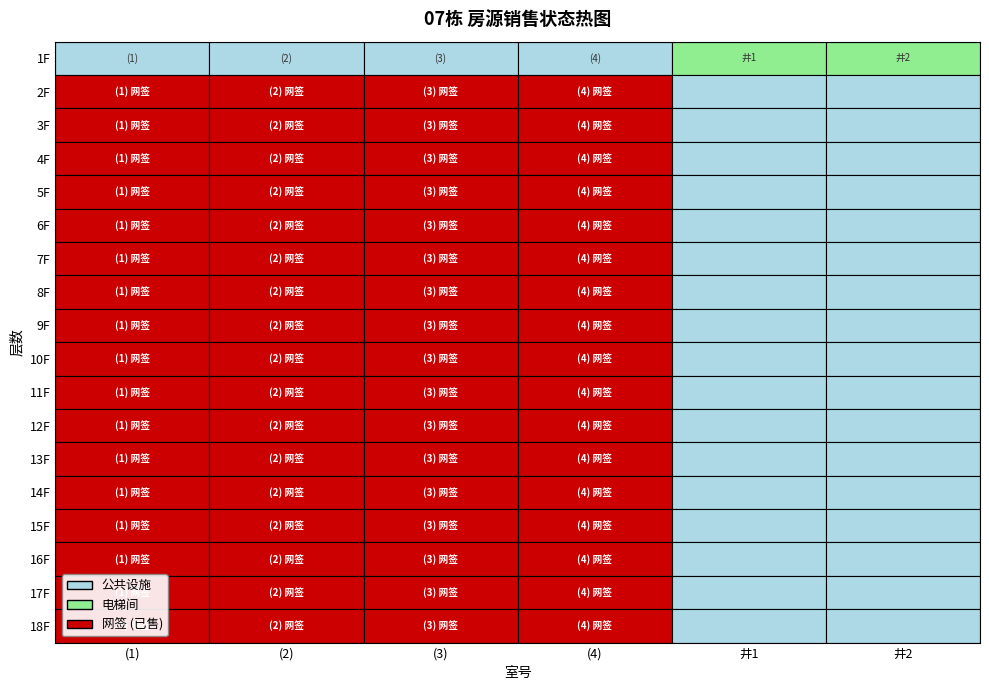

What is the average value of the 18 series?

1